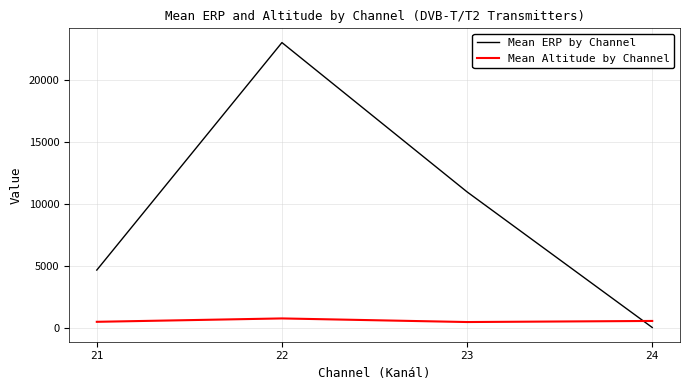

The value of Mean ERP by Channel at 21 is 4668.1. True or false?

True